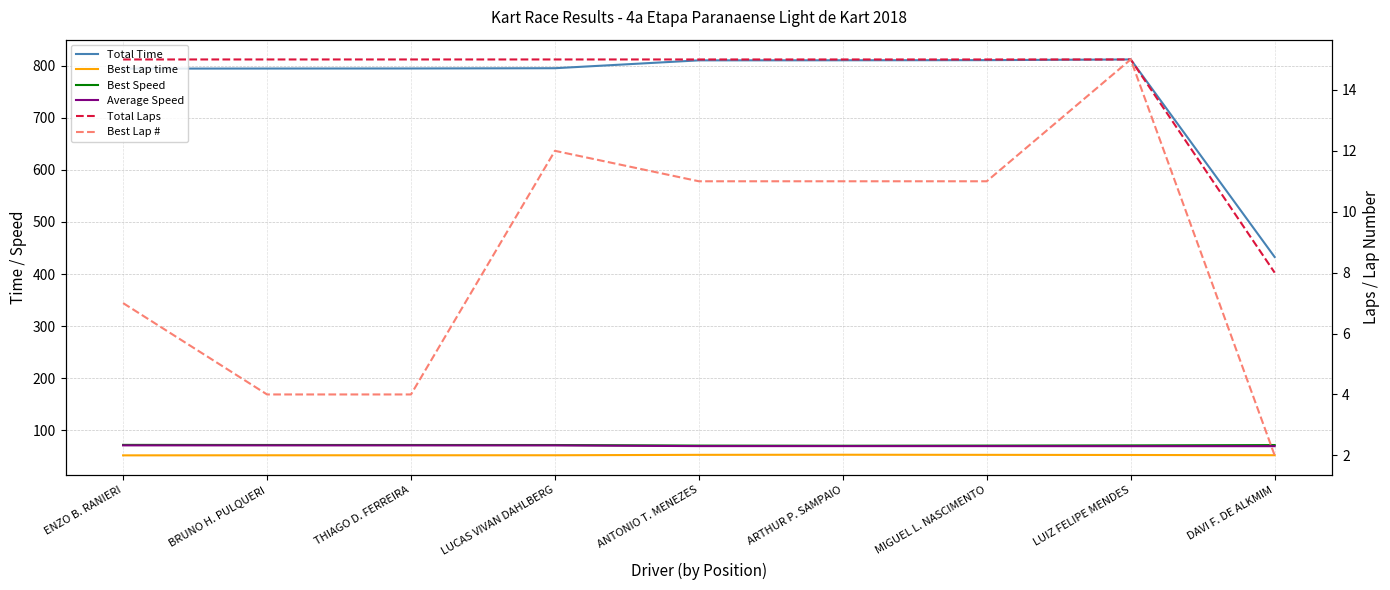

Rank the categories by Average Speed value from lowest to highest.

LUIZ FELIPE MENDES, DAVI F. DE ALKMIM, MIGUEL L. NASCIMENTO, ARTHUR P. SAMPAIO, ANTONIO T. MENEZES, LUCAS VIVAN DAHLBERG, THIAGO D. FERREIRA, BRUNO H. PULQUERI, ENZO B. RANIERI